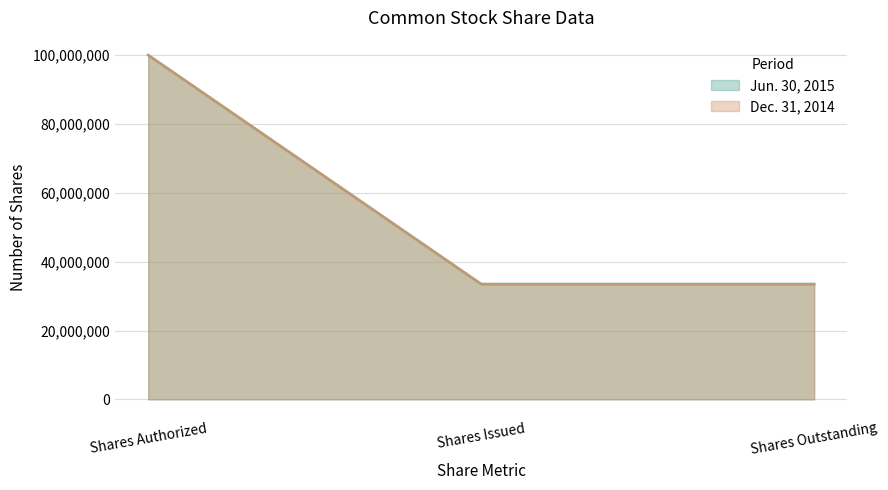

What is the difference between the Jun. 30, 2015 values at Shares Issued and Shares Authorized?

66476401